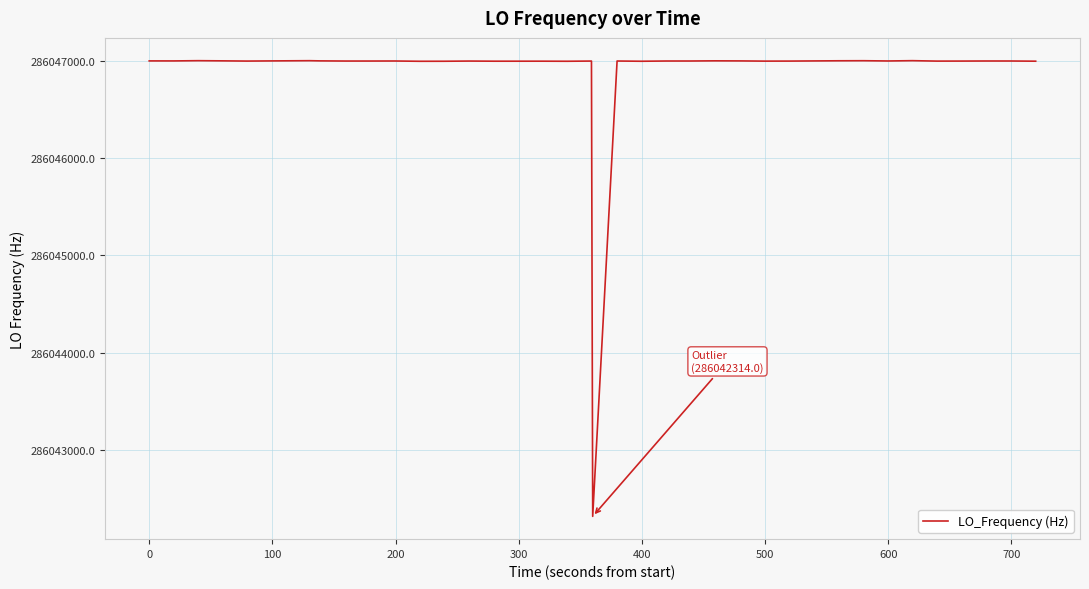

What is the difference between the maximum and minimum values?

4688.8